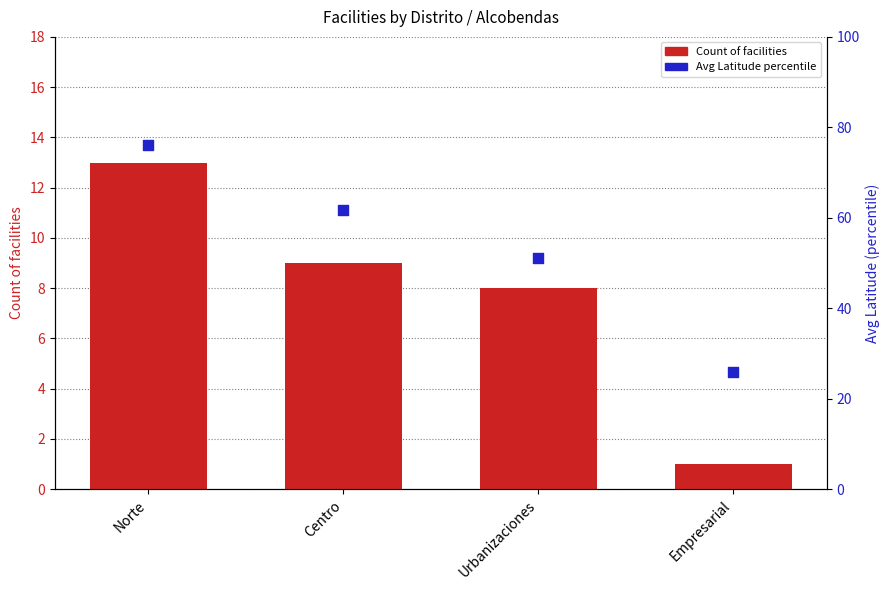

Which series has the largest total across all categories?

Avg Latitude percentile